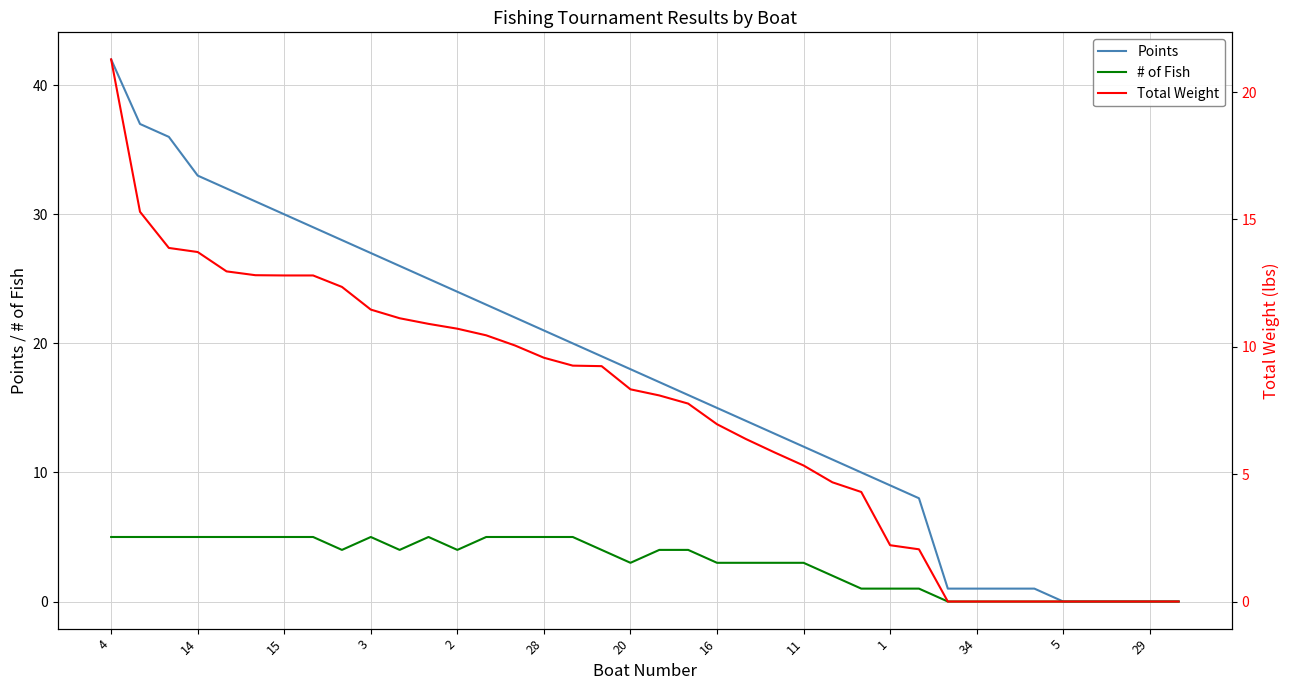

The value of # of Fish at 4 is 5. True or false?

True